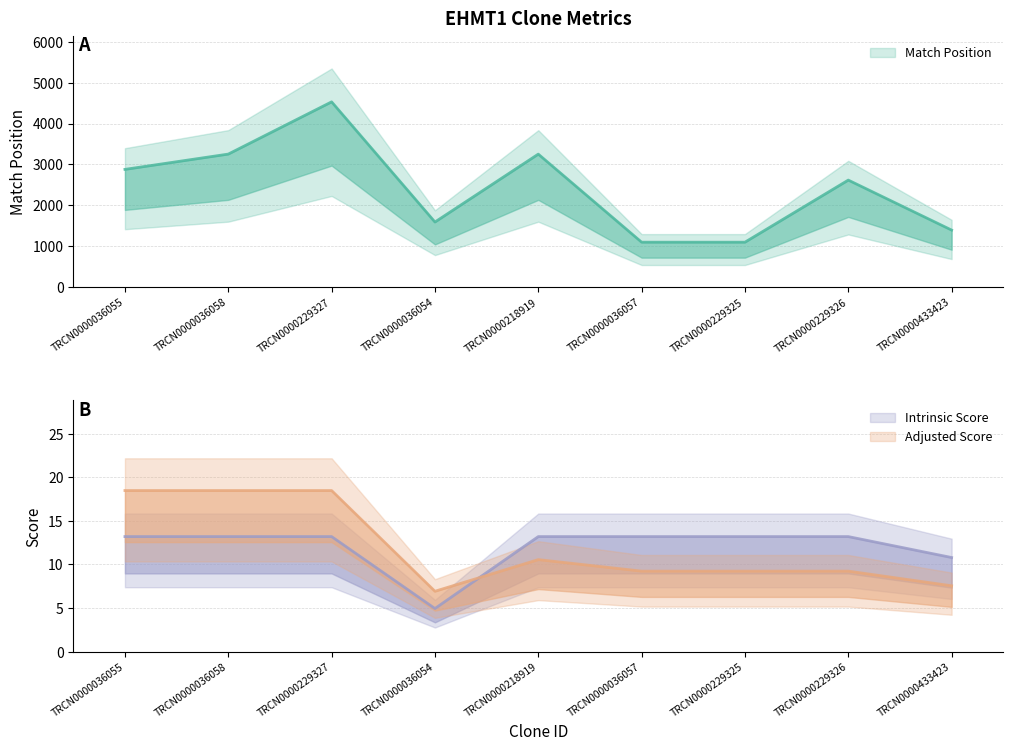

What is the difference between the second highest and second lowest values in the Match Position series?

2154.0